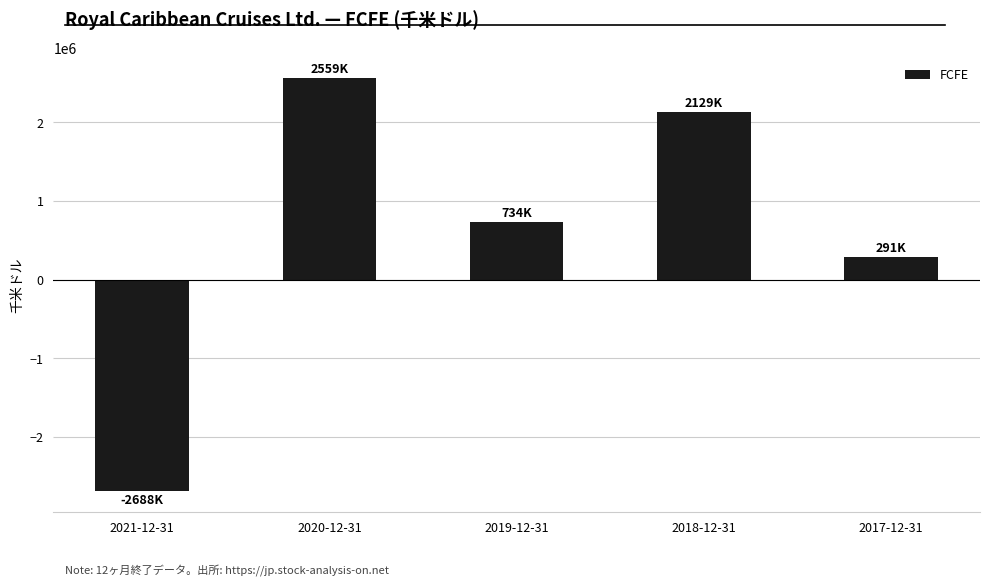

At which label is the value closest to -64811?

2017-12-31